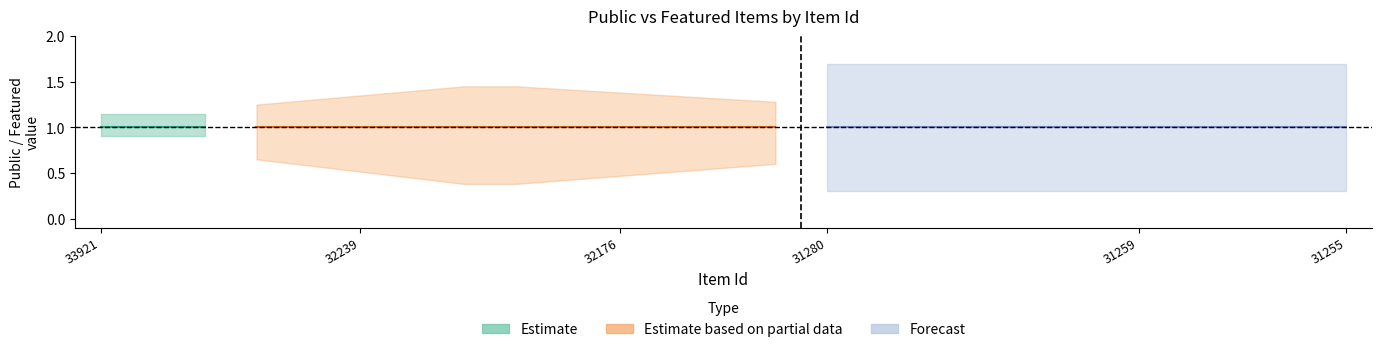

At how many categories does at least one series exceed 0?

25